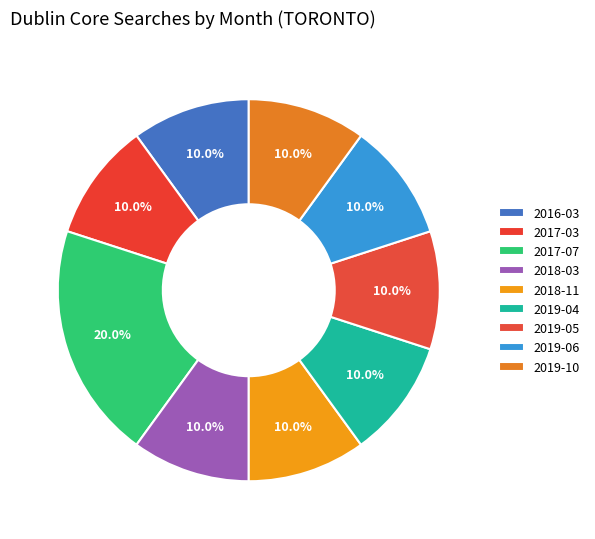

What percentage is NOT represented by 2019-06?

90.0%